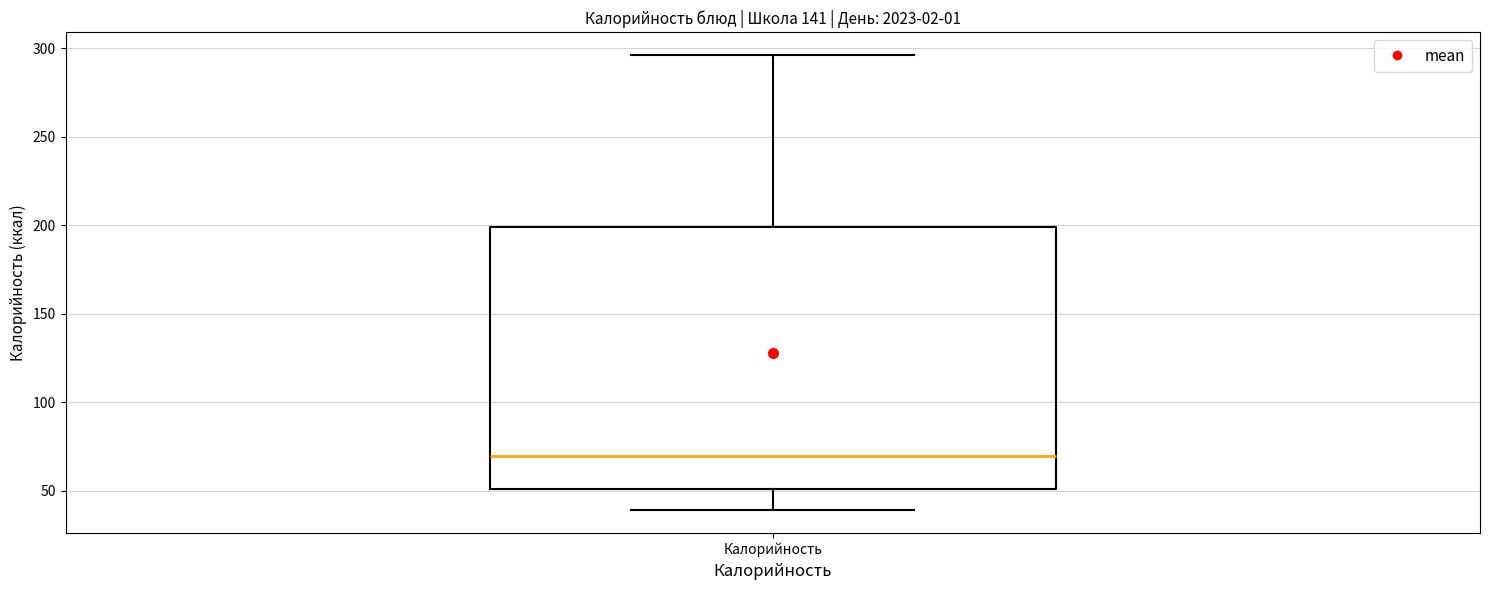

Transcribe this box plot: give where the median line is, the range the box spans, and where the two whiskers end, as read against the y-axis. The values are not printed on the chart, so give them approximately, as read against the axis.

median 70, box 50 to 200, whiskers 40 to 295